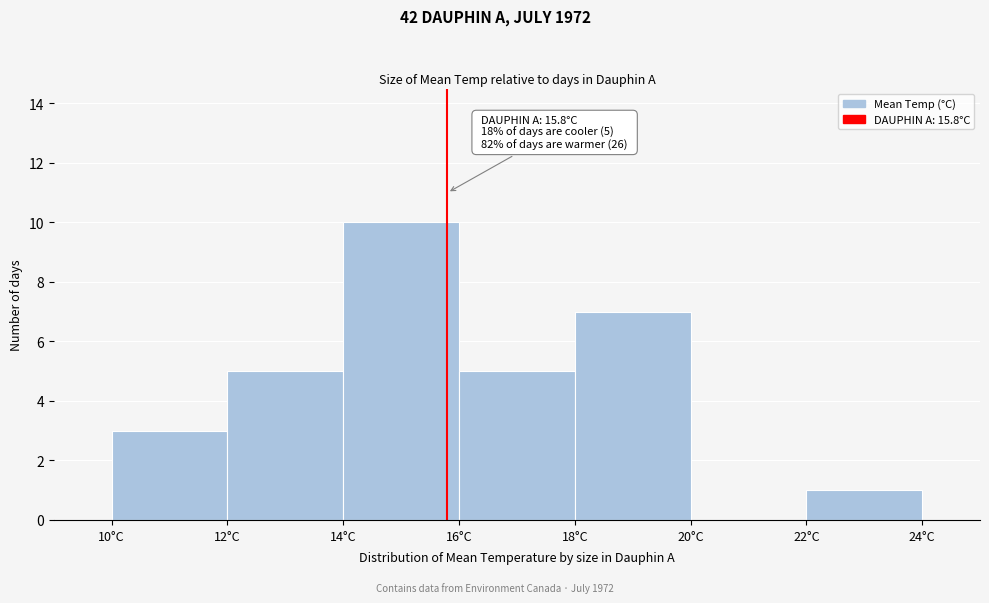

Which range on the x-axis has the tallest bar?

14 to 16